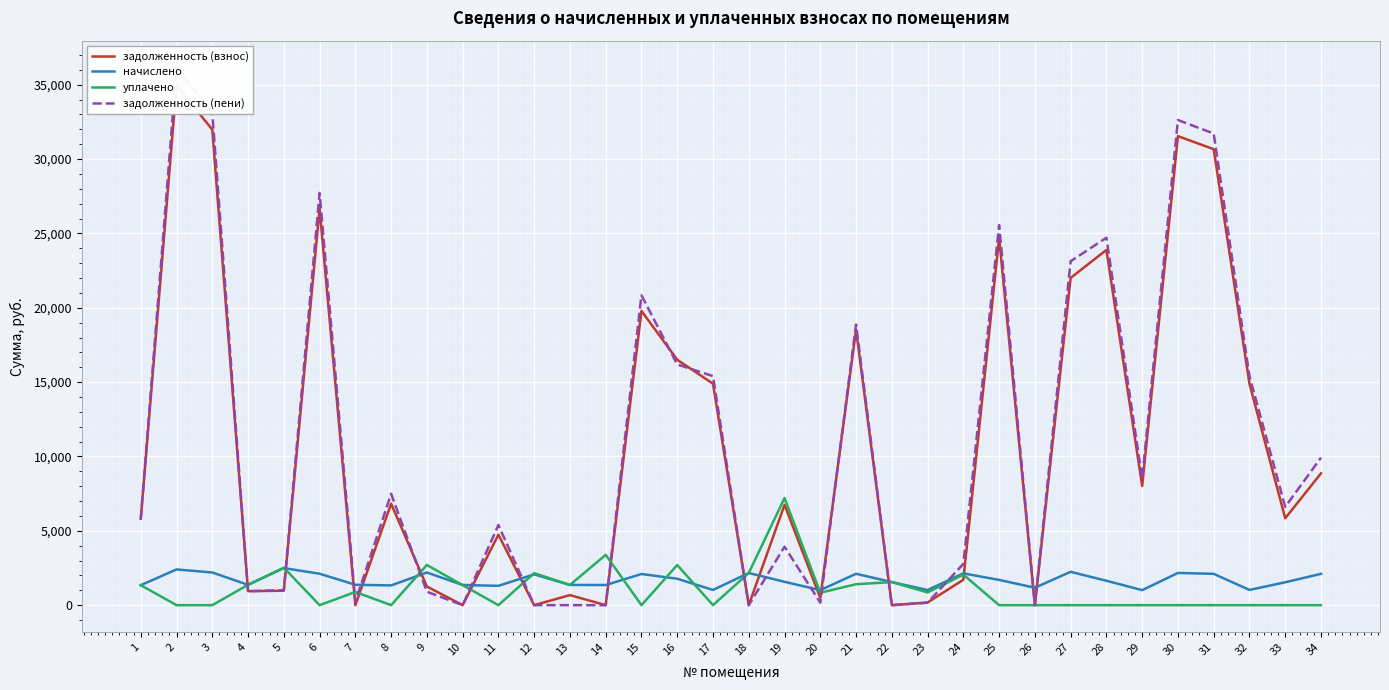

What is the total value across all series at 28?

50239.9